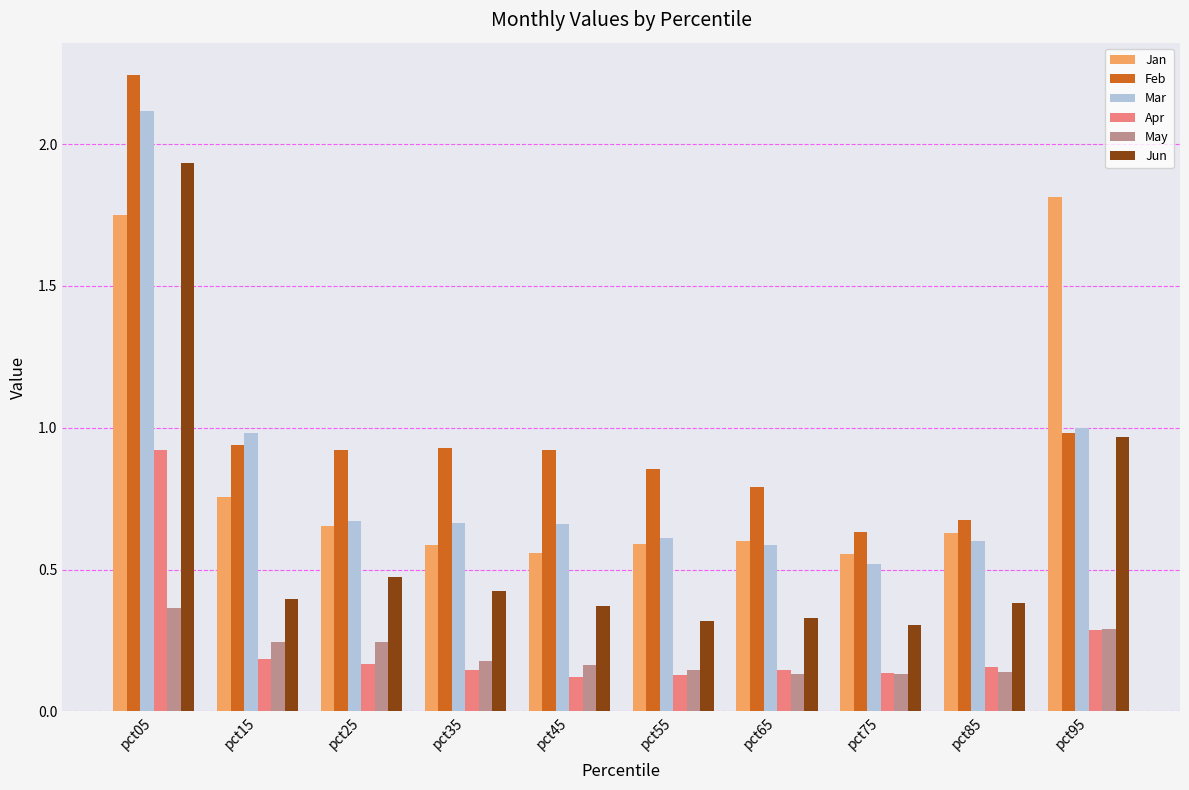

How many categories are shown in the chart?

10